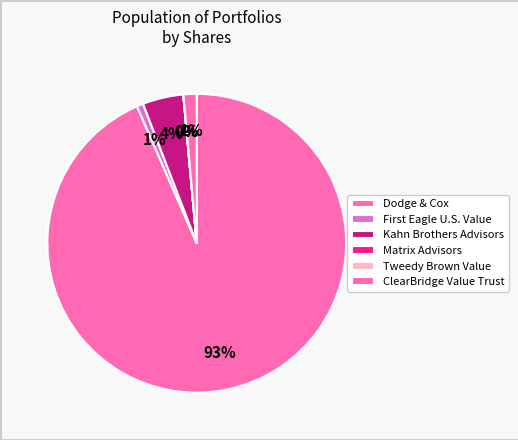

The Dodge & Cox slice represents 1% of the pie. True or false?

False